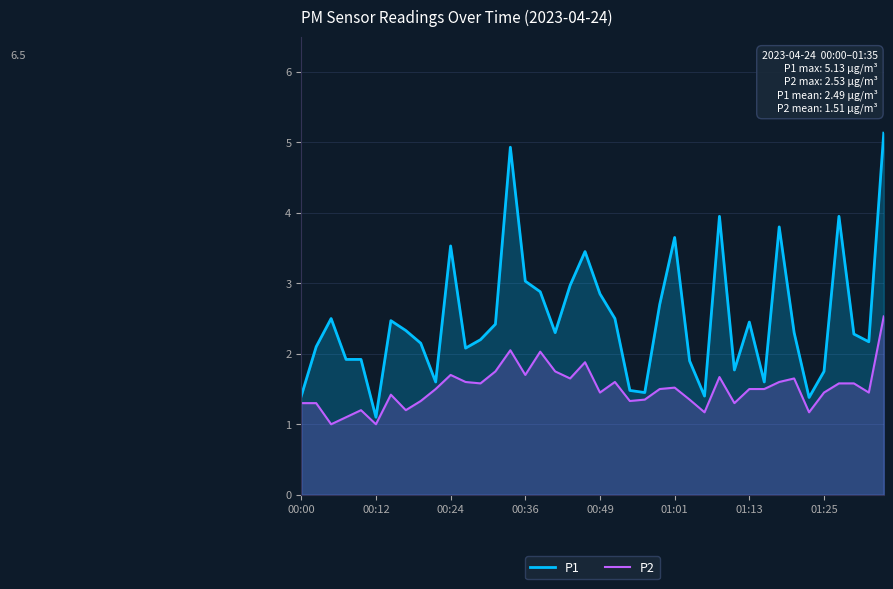

List the series in order of their peak value, lowest first.

P2, P1